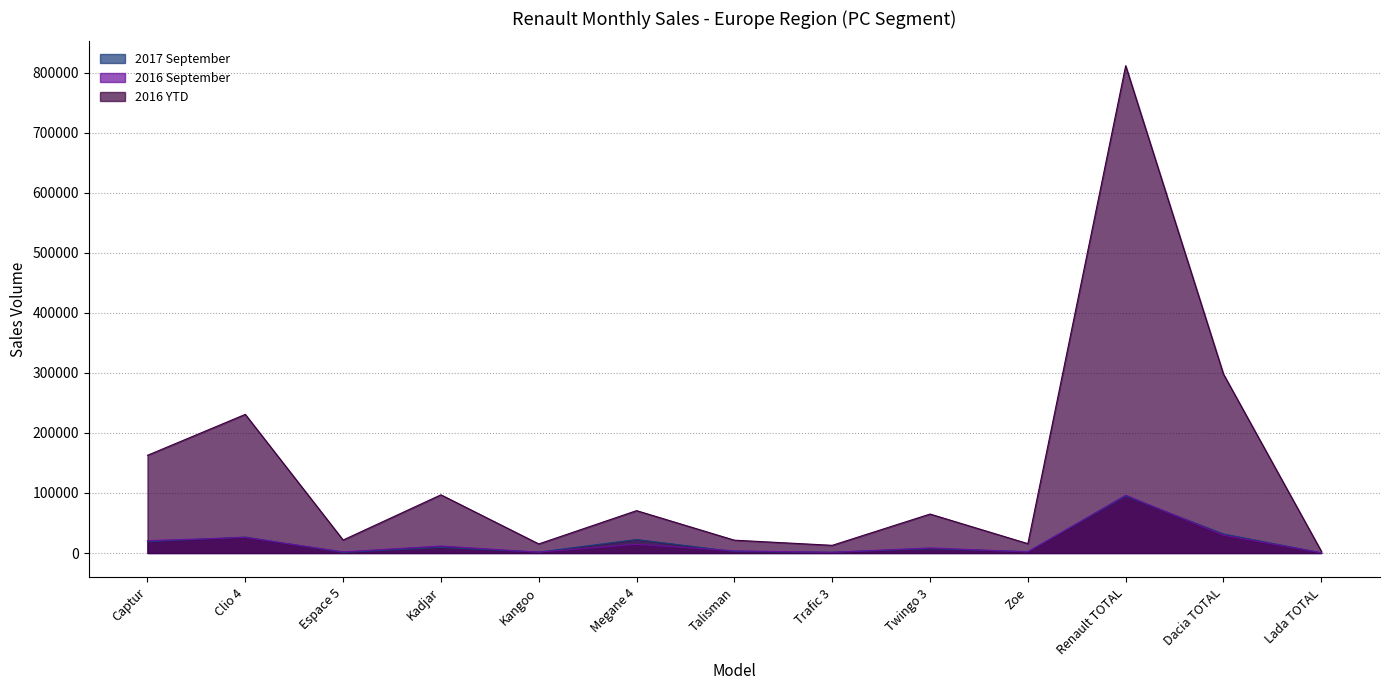

How many data points in 2017 September are above 7106?

6